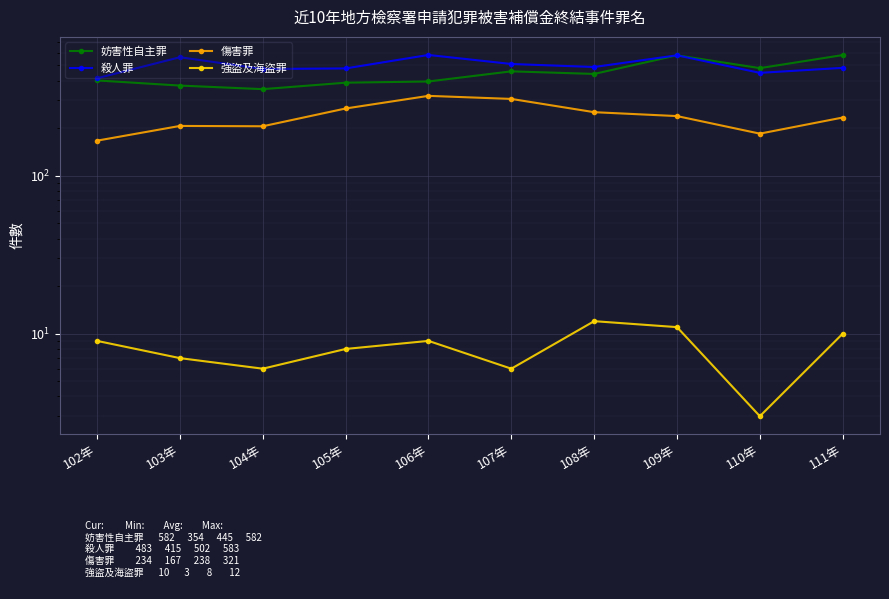

What is the sum of all 殺人罪 values?

5028